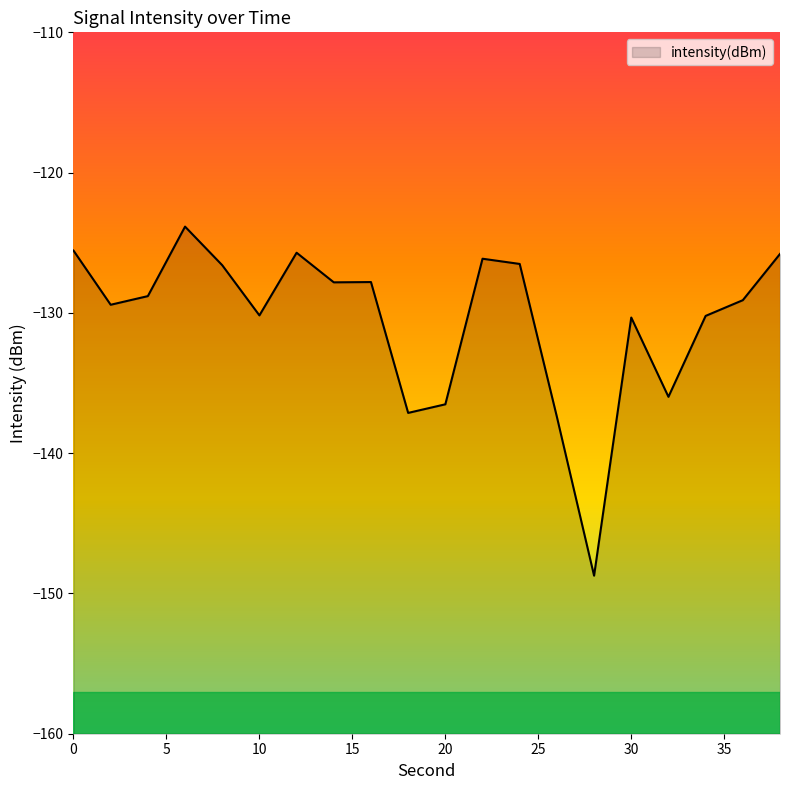

The value at 22 is -171.8. True or false?

False